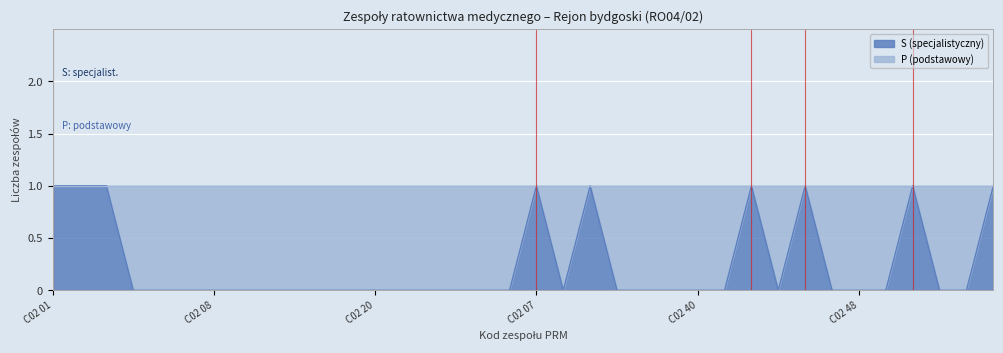

Between C02 32 and C02 44, which is larger?

C02 32